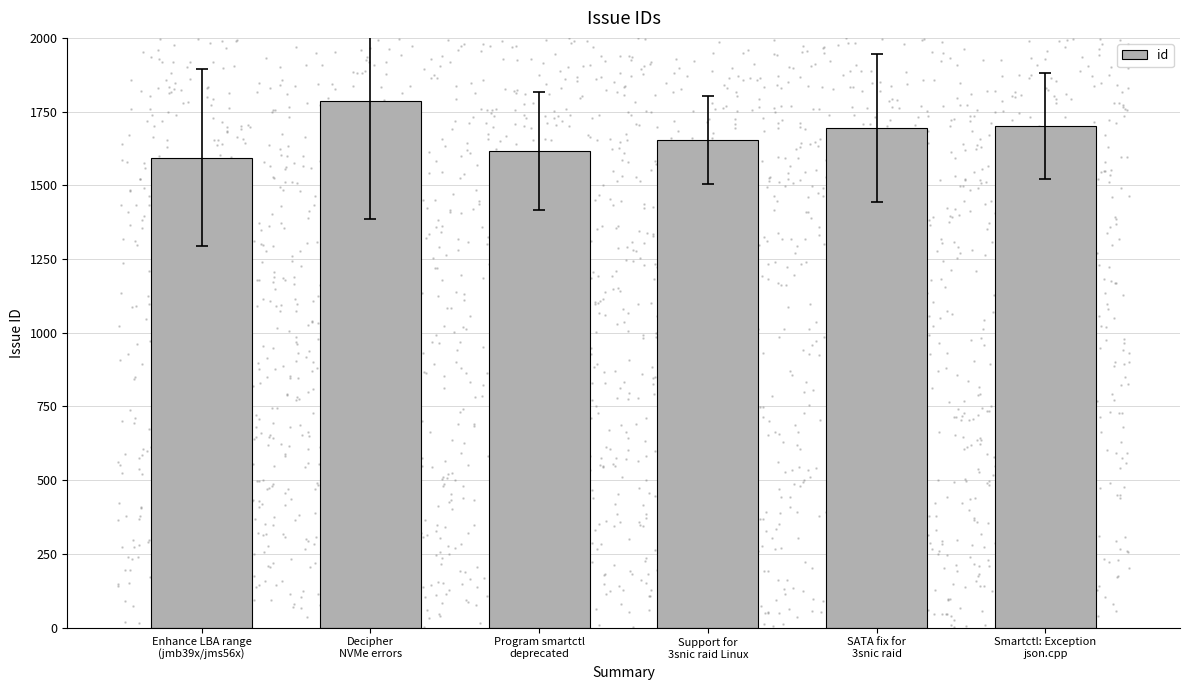

Approximately how many times larger is the value at Smartctl: Exception
json.cpp compared to Decipher
NVMe errors?

1.0